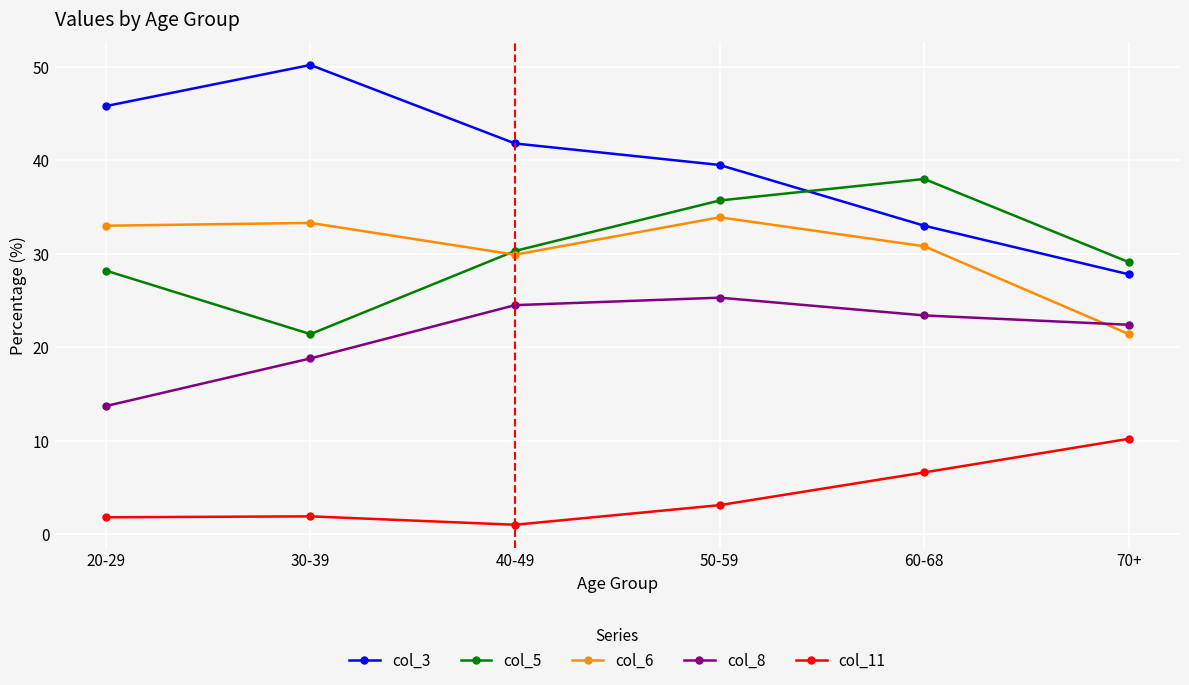

What is the value of the col_11 point at the 1st from the left?

1.8